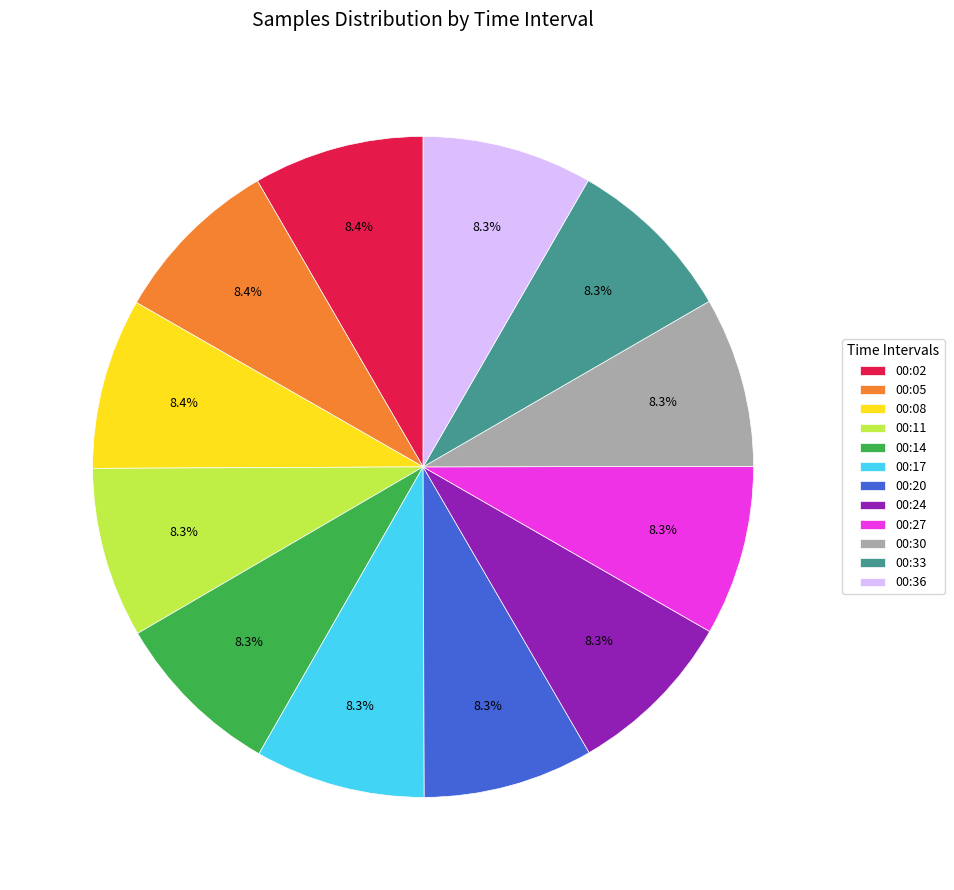

What is the ratio of the value at 00:17 to the value at 00:30?

1.0